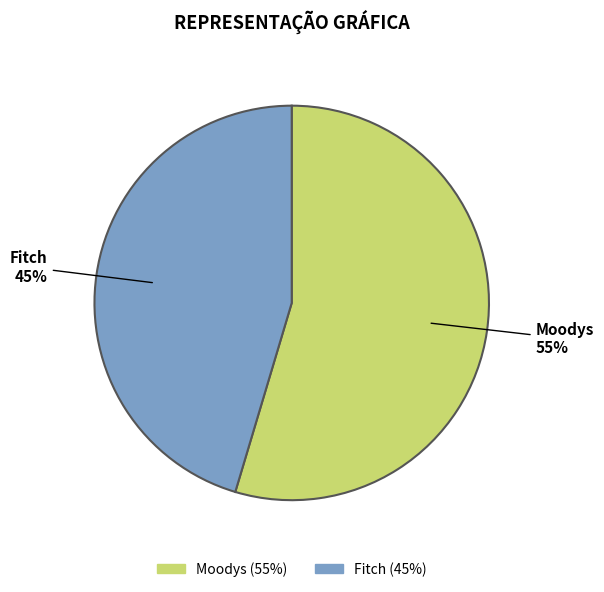

Approximately how many times larger is the value at Fitch compared to Moodys?

0.8